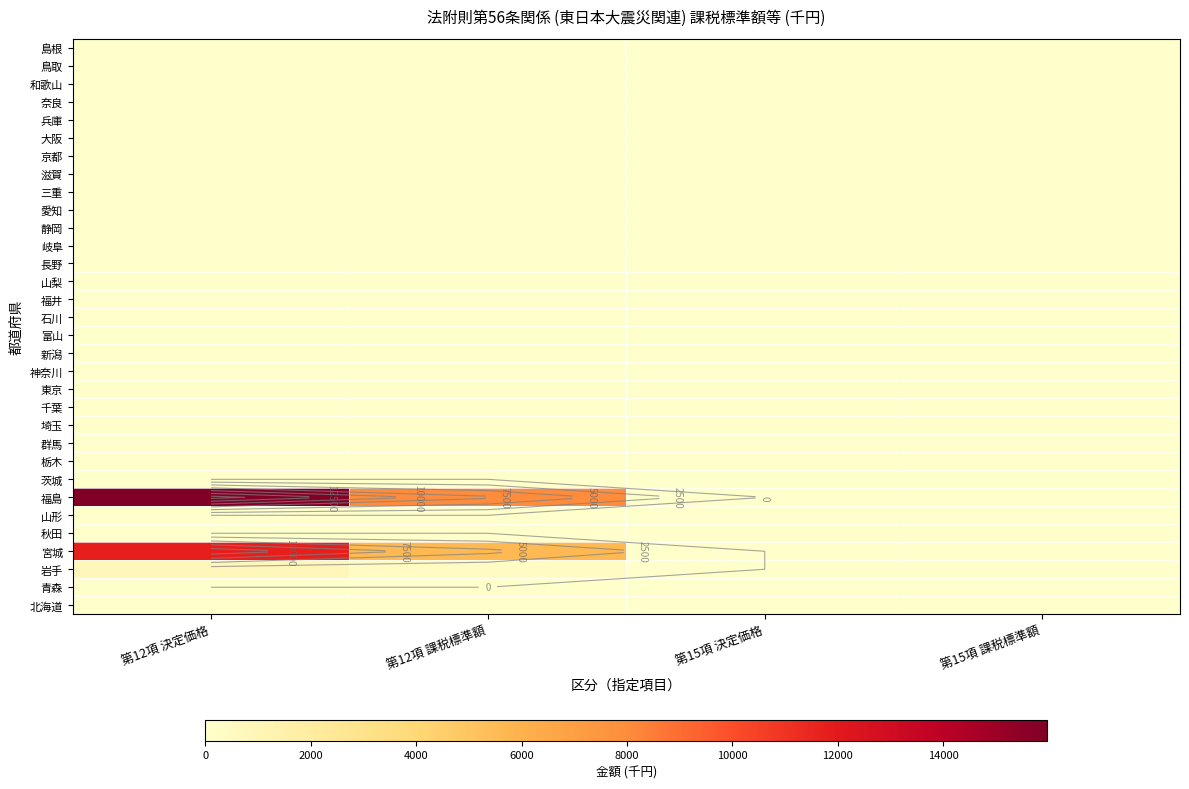

At how many categories does at least one series exceed 6316?

2